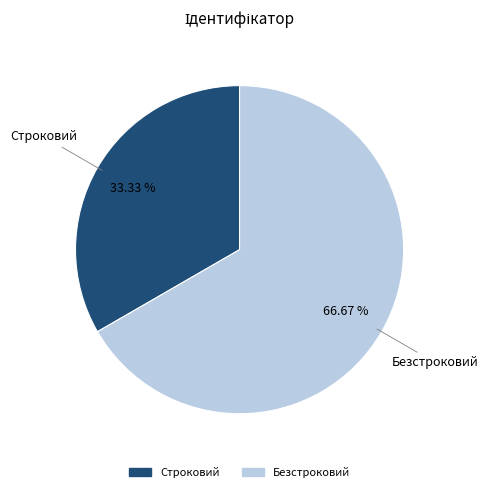

Which has a higher value, Безстроковий or Строковий?

Безстроковий